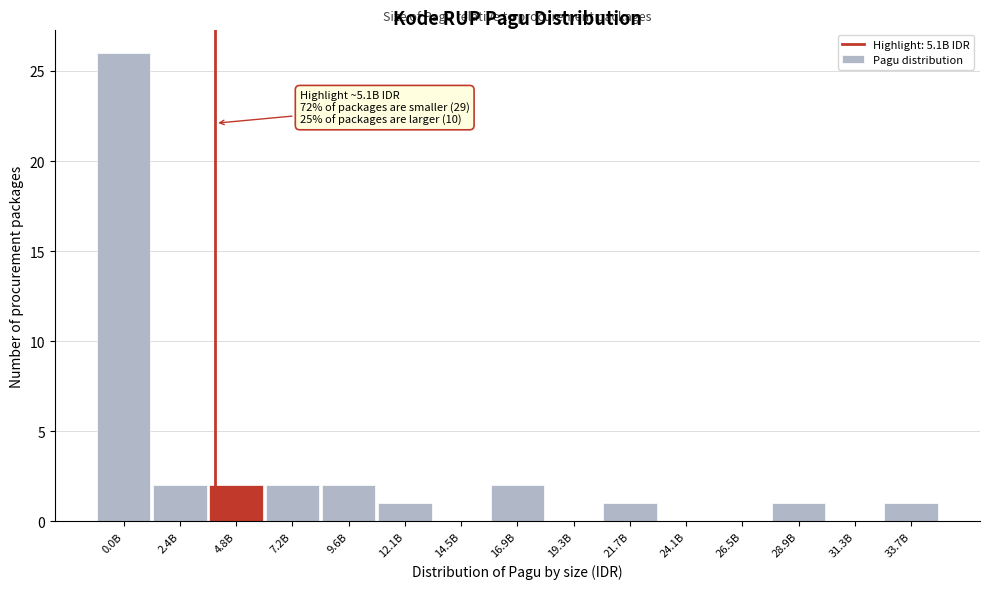

Reading right to left, extract all data points from this chart.

33.7B=1	31.3B=0	28.9B=1	26.5B=0	24.1B=0	21.7B=1	19.3B=0	16.9B=2	14.5B=0	12.1B=1	9.6B=2	7.2B=2	4.8B=2	2.4B=2	0.0B=26